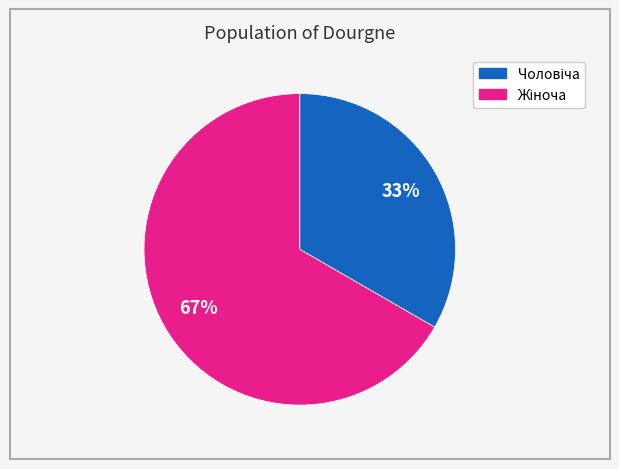

Is there any slice that represents more than half of the pie?

Yes